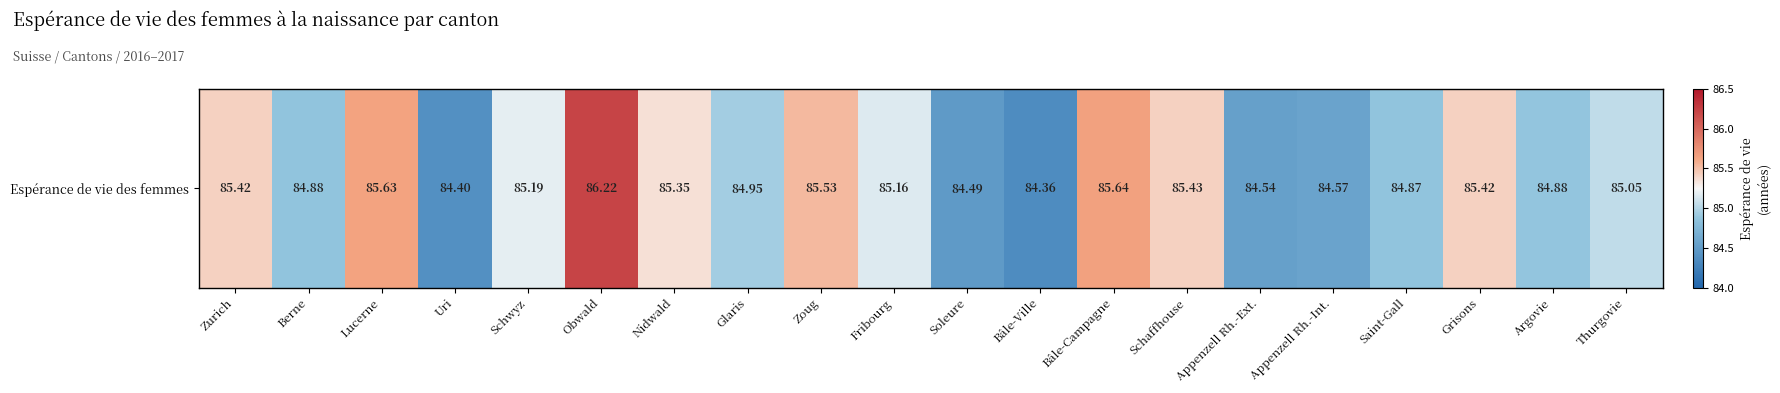

Reading left to right, what are all the values shown in this chart?

85.4	84.9	85.6	84.4	85.2	86.2	85.3	84.9	85.5	85.2	84.5	84.4	85.6	85.4	84.5	84.6	84.9	85.4	84.9	85.1